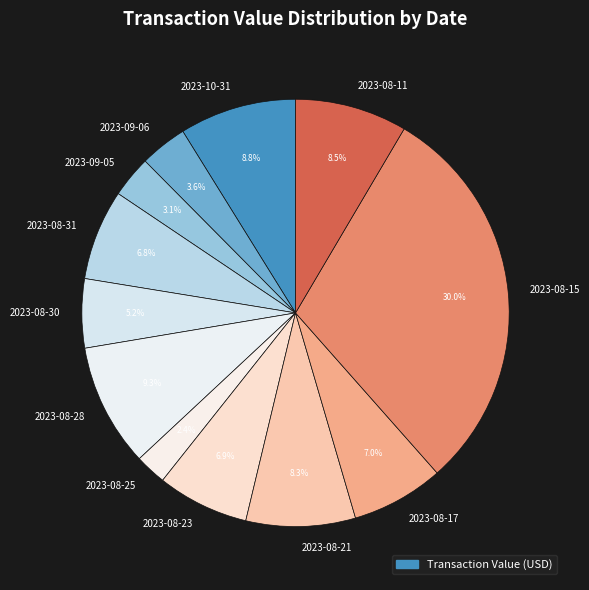

Does 2023-10-31 represent more than half of the total?

No